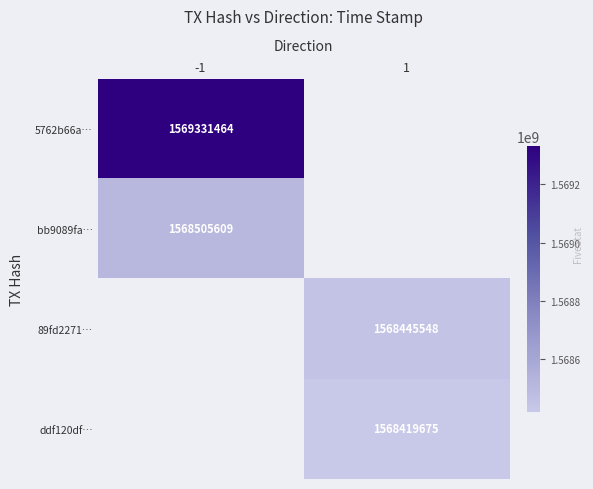

The value of 5762b66a… at -1 is 2334739831. True or false?

False